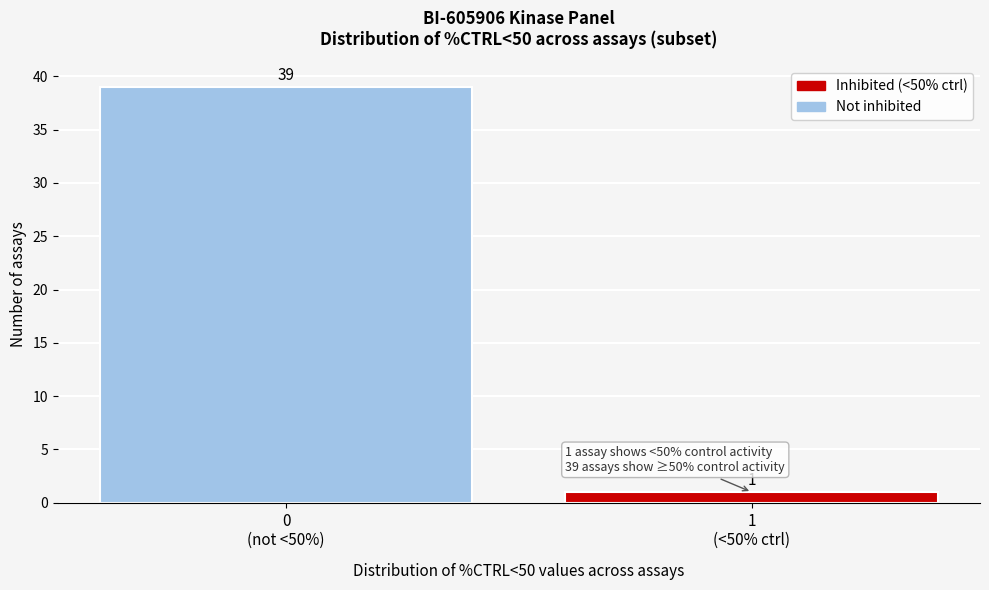

Reading left to right, transcribe all the data shown in this chart.

39	1